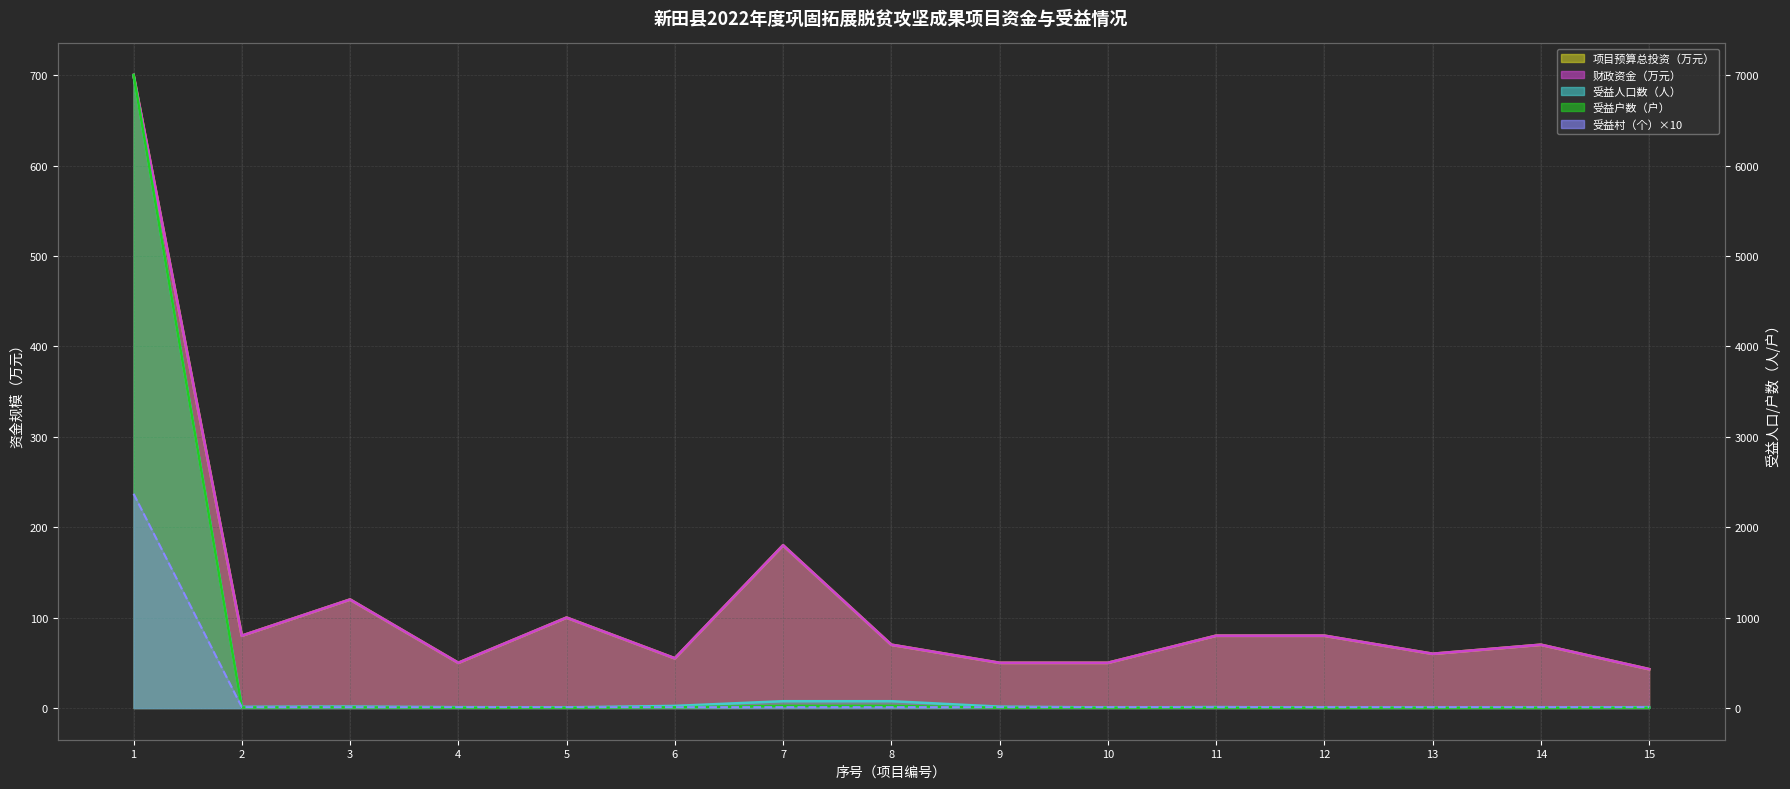

At which label does 受益户数（户） first exceed 4?

1